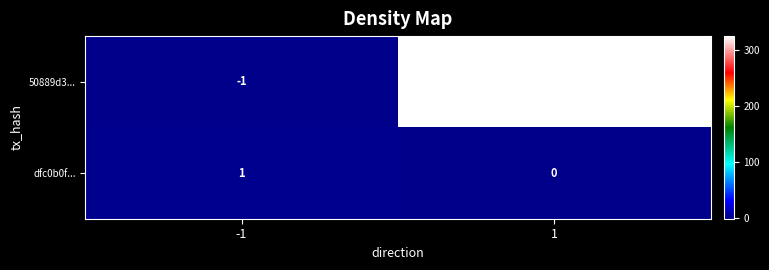

At which category is the sum across all series the highest?

1